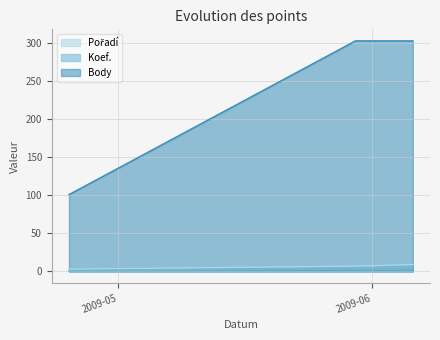

Which series has the largest range (max minus min)?

Body